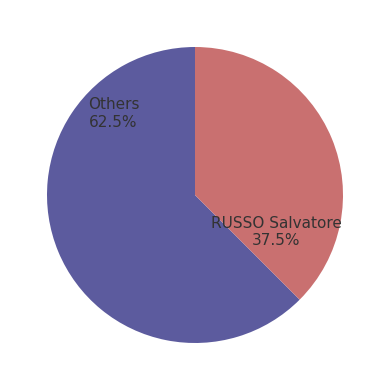

Does any single category account for the majority?

Yes